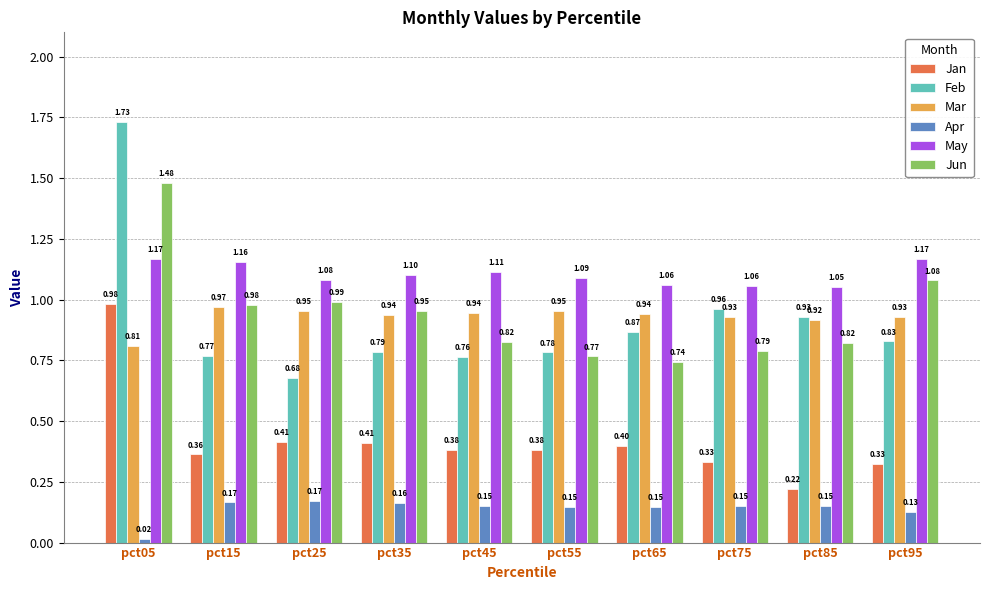

Between pct25 and pct35, which series saw the biggest shift?

Feb